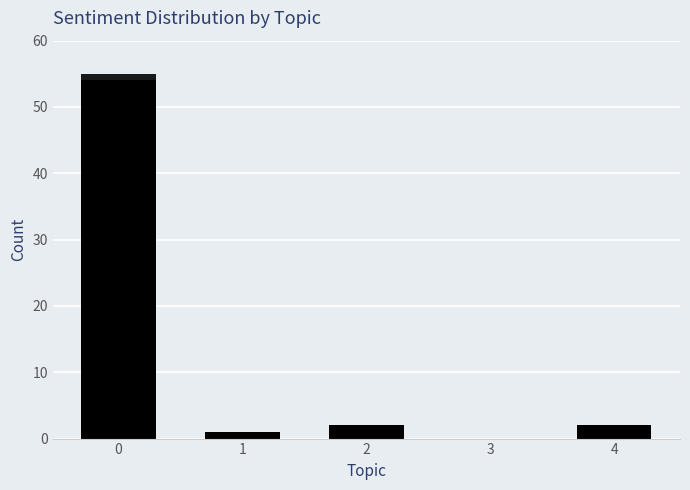

Are the bars horizontal?

No